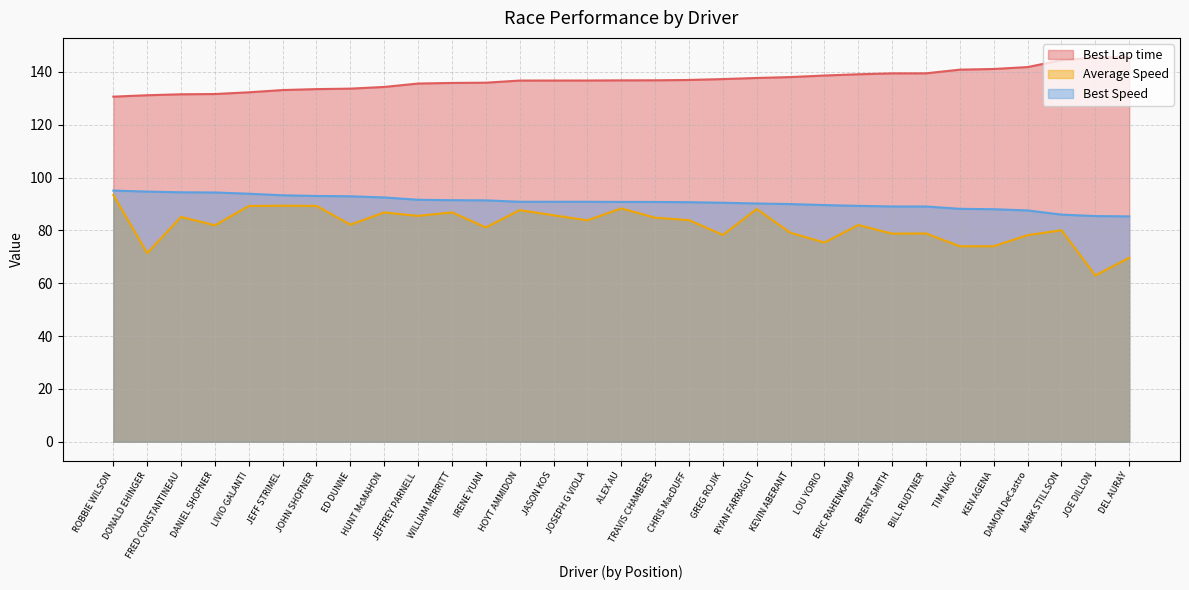

The Average Speed series shows 85.5 at JEFFREY PARNELL. True or false?

True